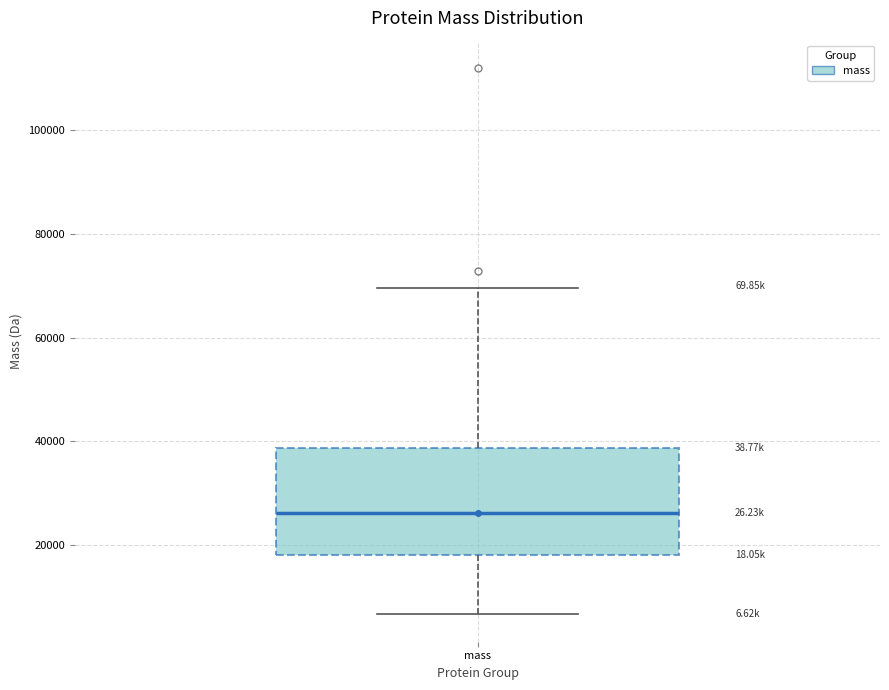

Read this box plot against the y-axis: the position of the median line, the range covered by the box, and the ends of both whiskers. The values are not printed on the chart, so give them approximately, as read against the axis.

median 26000, box 18000 to 38000, whiskers 6000 to 70000